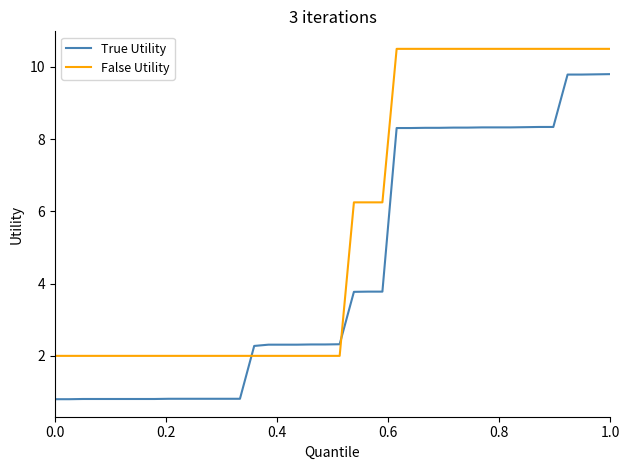

What are all the series names shown in the legend?

True Utility, False Utility